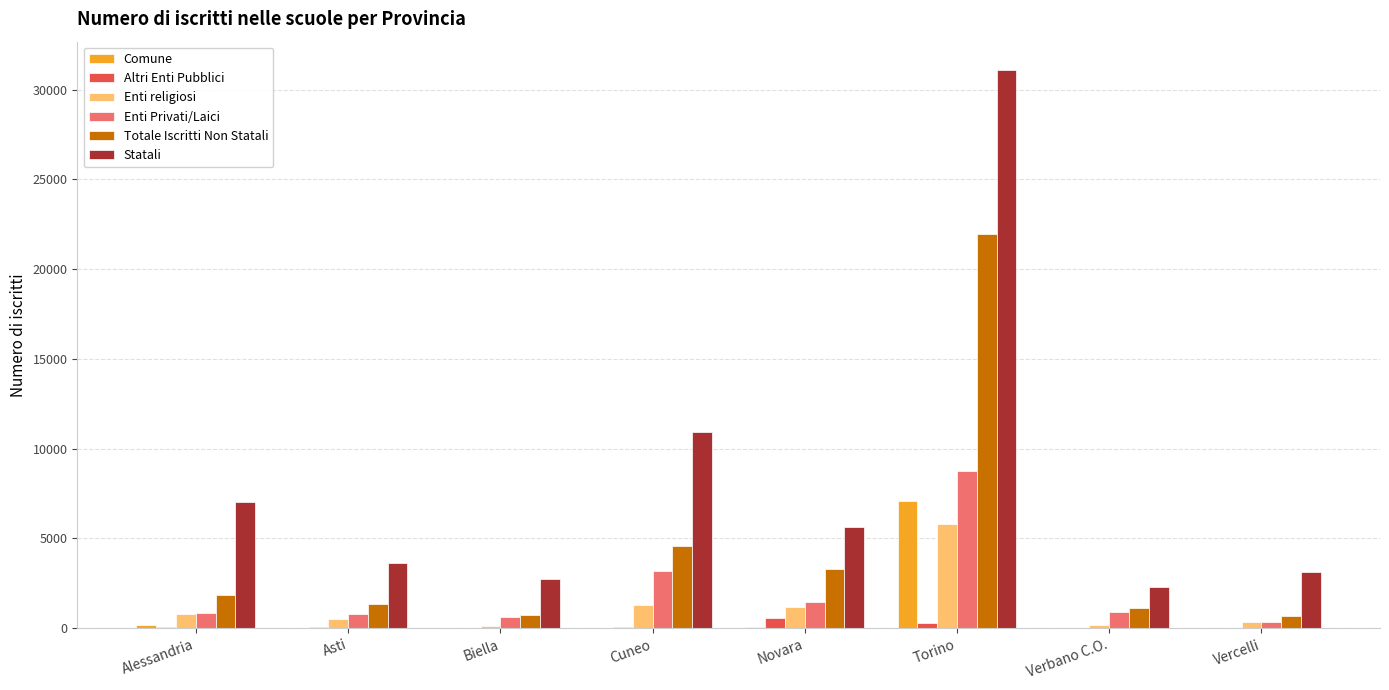

What is the maximum value for Statali?

31121